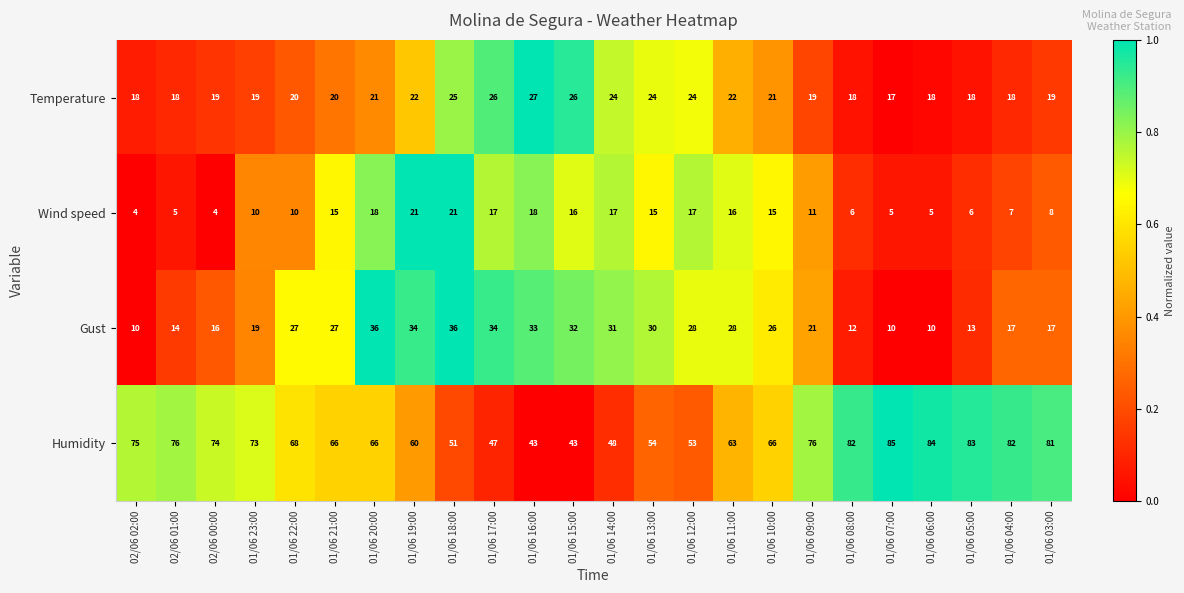

What is the sum of the Wind speed values at 01/06 16:00 and 01/06 05:00?

24